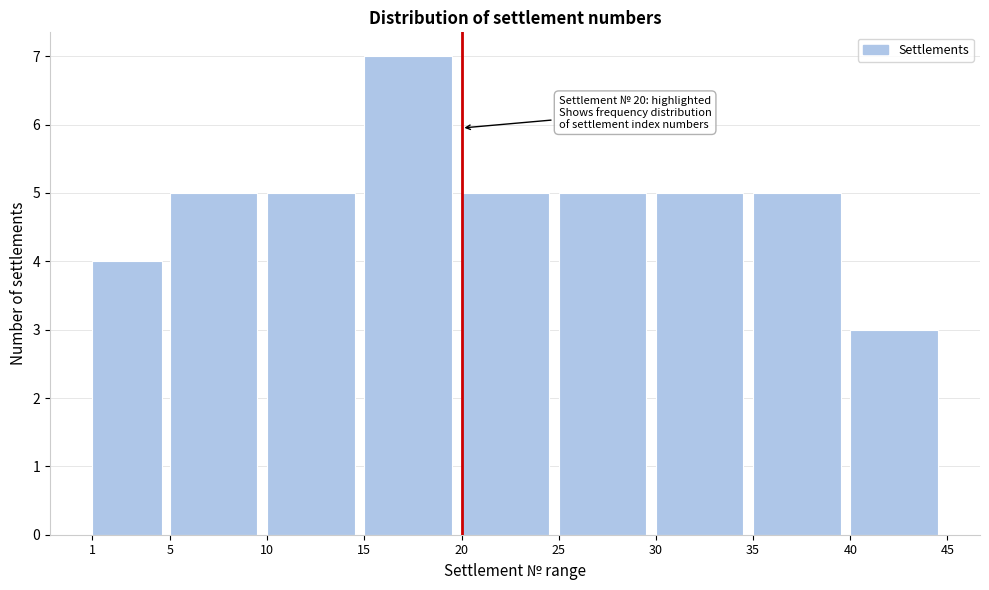

Which range on the x-axis has the tallest bar?

15 to 20